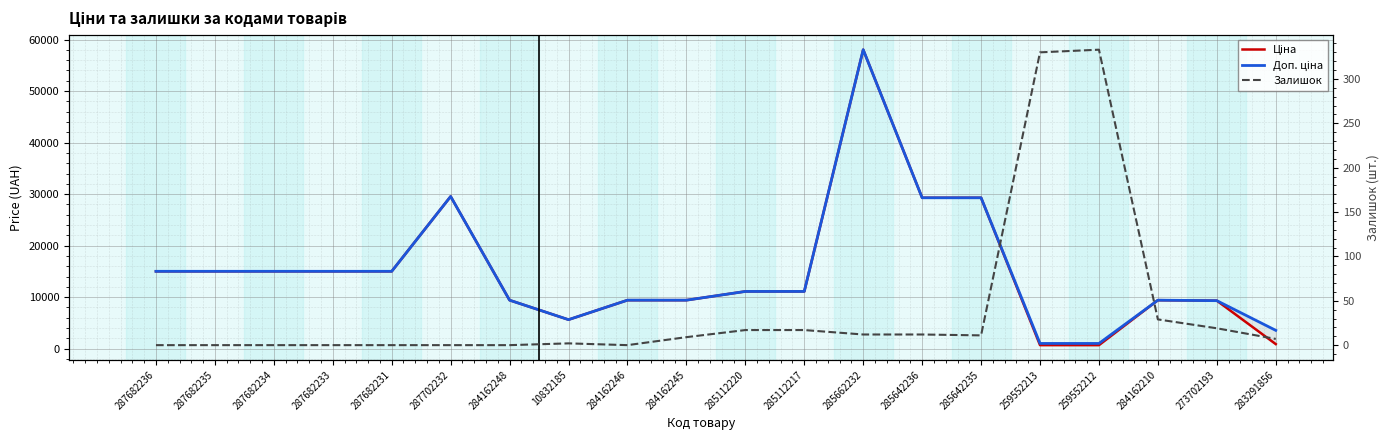

Reading left to right, transcribe all the data shown in this chart.

Ціна: 287682236=15019.2	287682235=15019.2	287682234=15019.2	287682233=15019.2	287682231=15019.2	287702232=29548.9	284162248=9416.9	10832185=5636.0	284162246=9416.9	284162245=9416.9	285112220=11113.6	285112217=11113.6	285662232=58037.0	285642236=29294.9	285642235=29294.9	259552213=689.1	259552212=689.1	284162210=9416.9	273702193=9321.4	283291856=889.9
Доп. ціна: 287682236=15019.2	287682235=15019.2	287682234=15019.2	287682233=15019.2	287682231=15019.2	287702232=29548.9	284162248=9416.9	10832185=5636.0	284162246=9416.9	284162245=9416.9	285112220=11113.6	285112217=11113.6	285662232=58037.0	285642236=29294.9	285642235=29294.9	259552213=1017.8	259552212=1017.8	284162210=9416.9	273702193=9321.4	283291856=3559.7
Залишок: 287682236=0.0	287682235=0.0	287682234=0.0	287682233=0.0	287682231=0.0	287702232=0.0	284162248=0.0	10832185=2.0	284162246=0.0	284162245=9.0	285112220=17.0	285112217=17.0	285662232=12.0	285642236=12.0	285642235=11.0	259552213=330.0	259552212=333.0	284162210=29.0	273702193=19.0	283291856=7.0